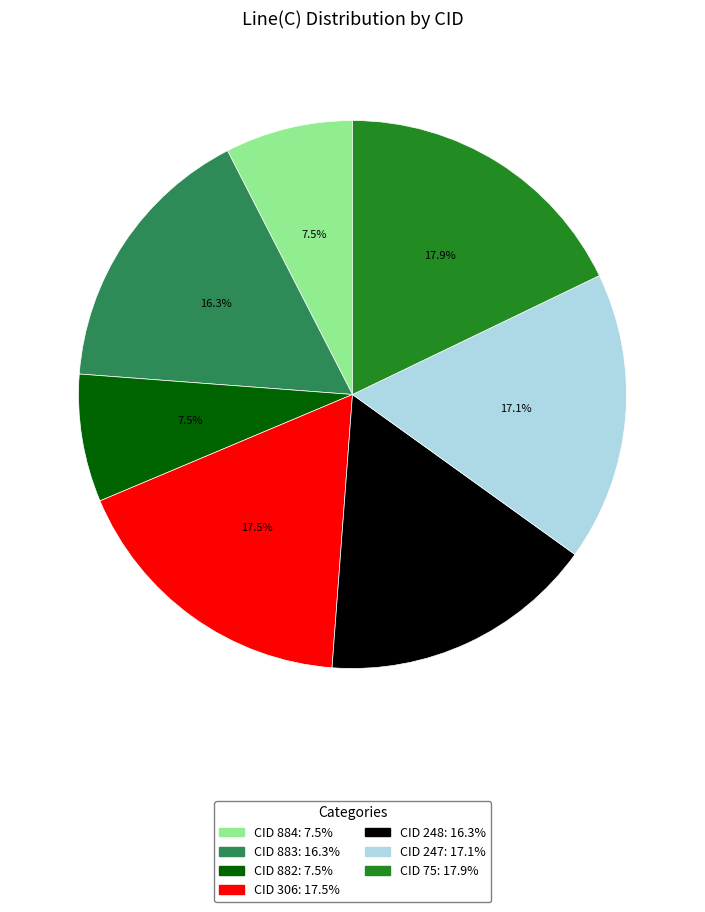

To the nearest percent, what is the difference between the largest and smallest slice percentages?

10%